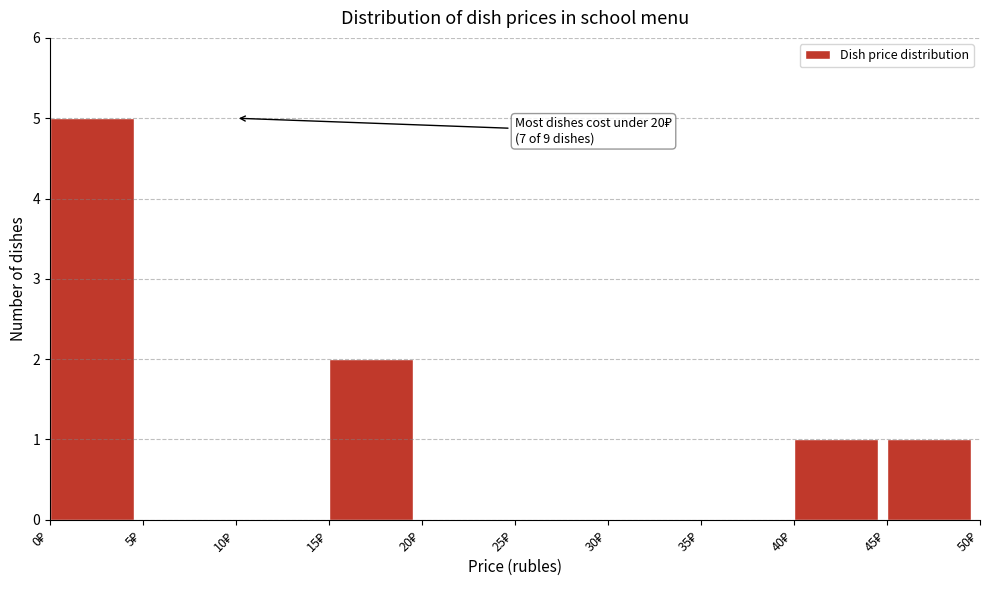

Over which range of the x-axis is the bar tallest?

0 to 5